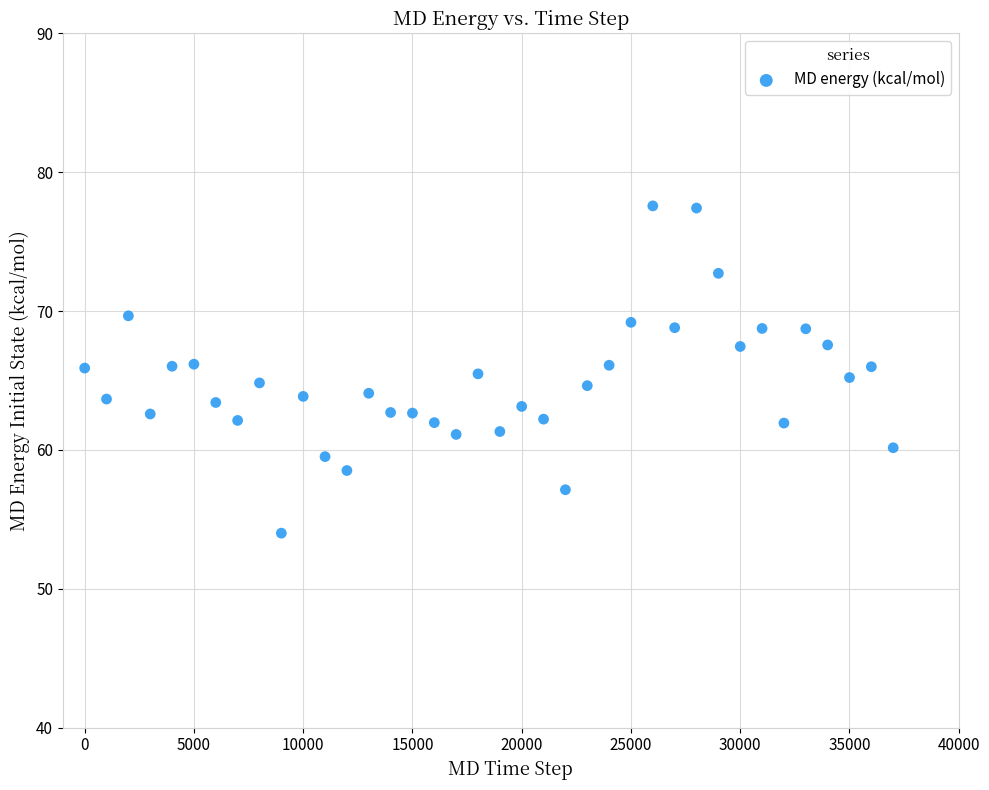

What is the range of X values (max minus min)?

37000.0